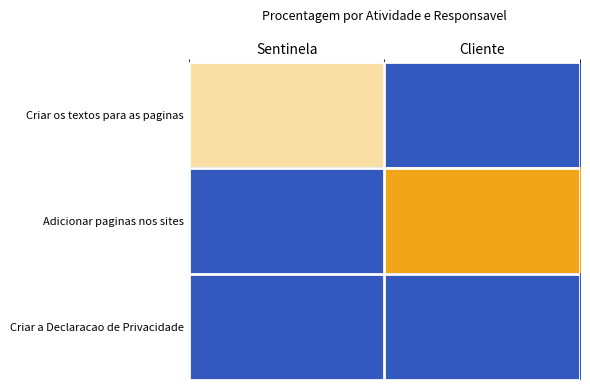

At which category is the sum across all series the highest?

Cliente